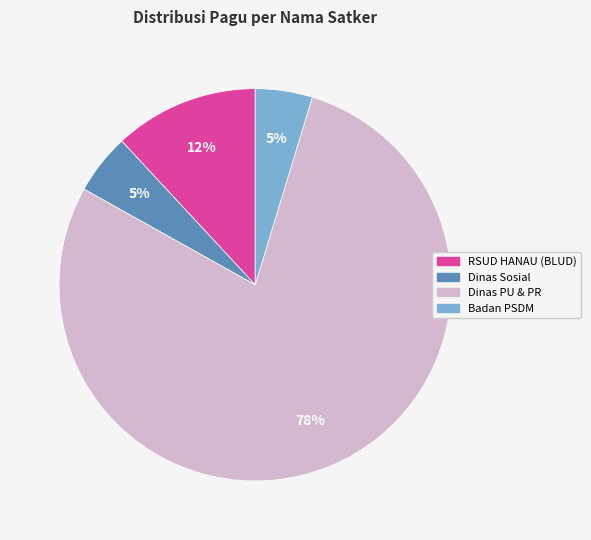

To the nearest percent, what is the difference between the Dinas Sosial and RSUD HANAU (BLUD) slice percentages?

7%